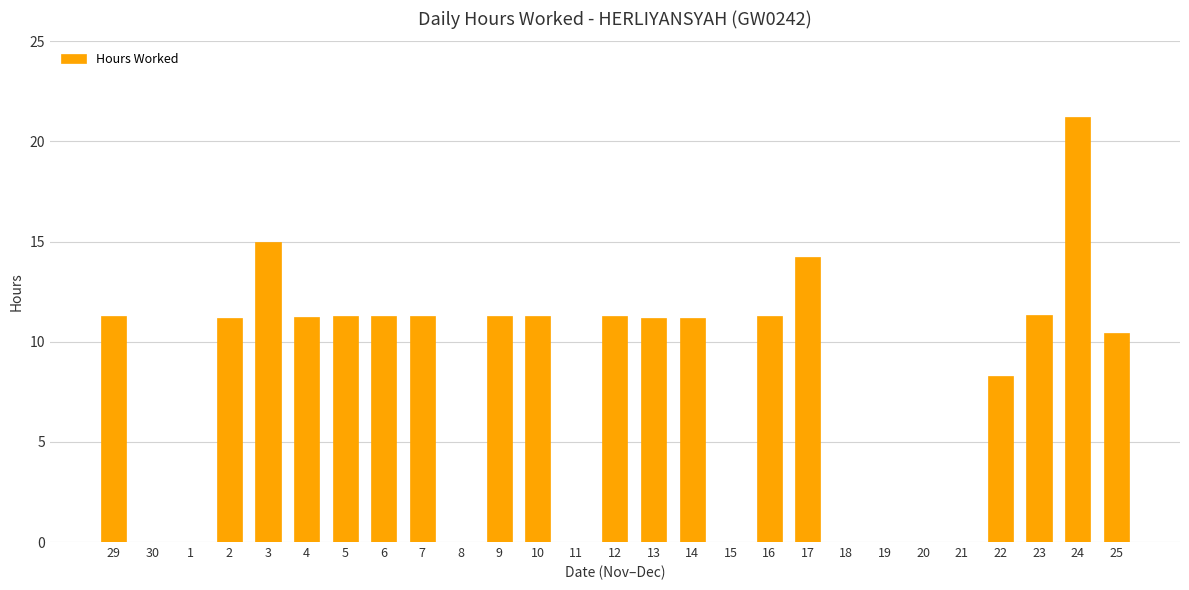

How many values exceed 11?

16